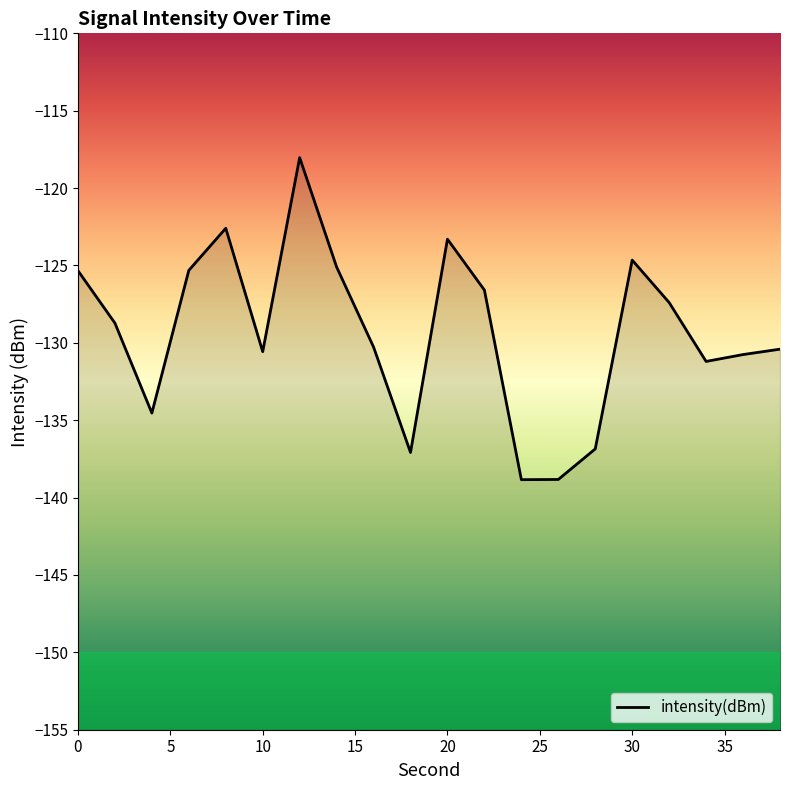

Reading right to left, list all the values displayed in this chart.

-130.4	-130.8	-131.2	-127.4	-124.7	-136.9	-138.8	-138.8	-126.6	-123.3	-137.1	-130.3	-125.1	-118.0	-130.6	-122.6	-125.3	-134.5	-128.7	-125.3